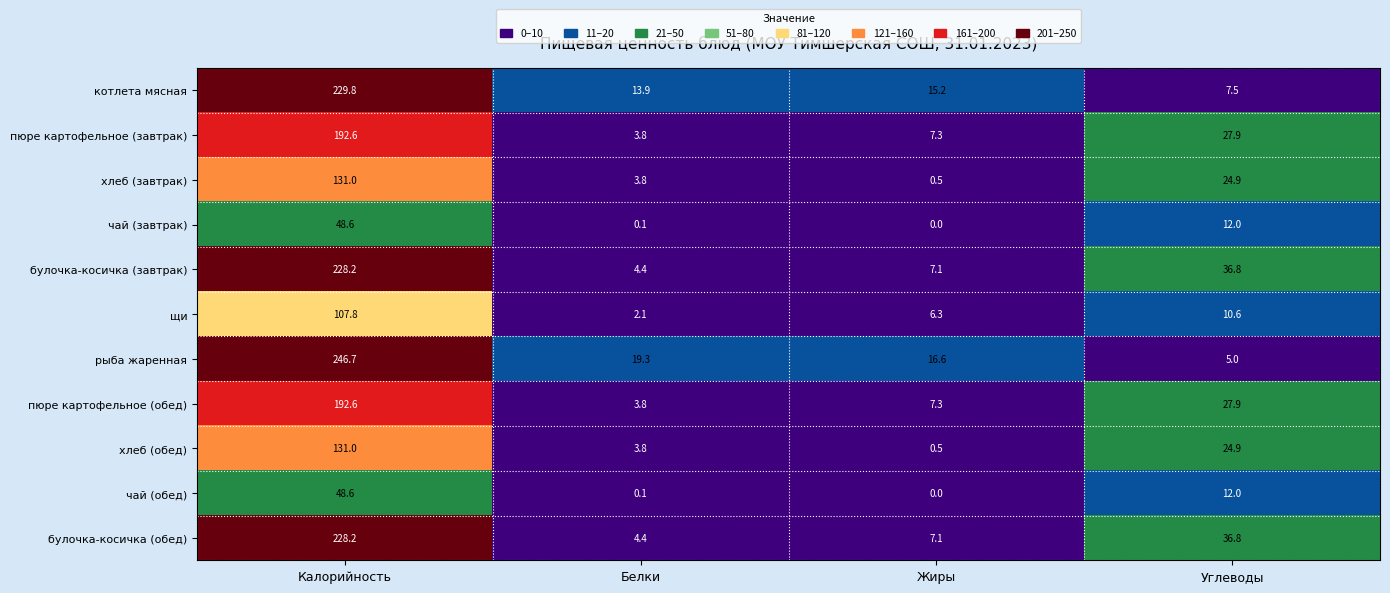

Which series has the largest range (max minus min)?

рыба жаренная